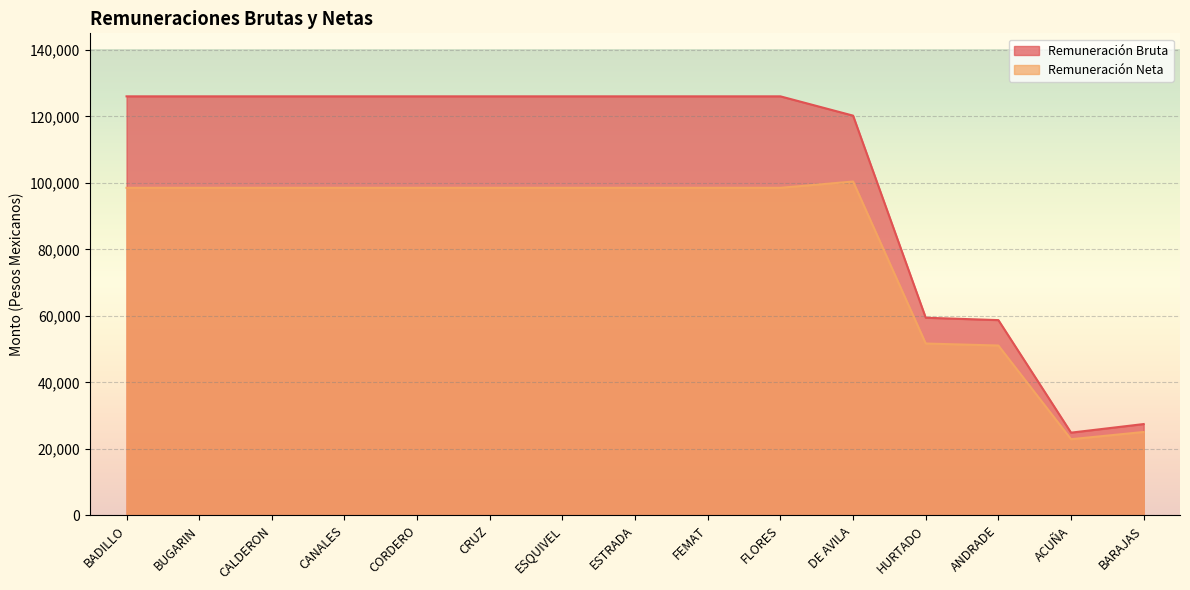

At which category does Remuneración Neta reach its first local peak?

DE AVILA